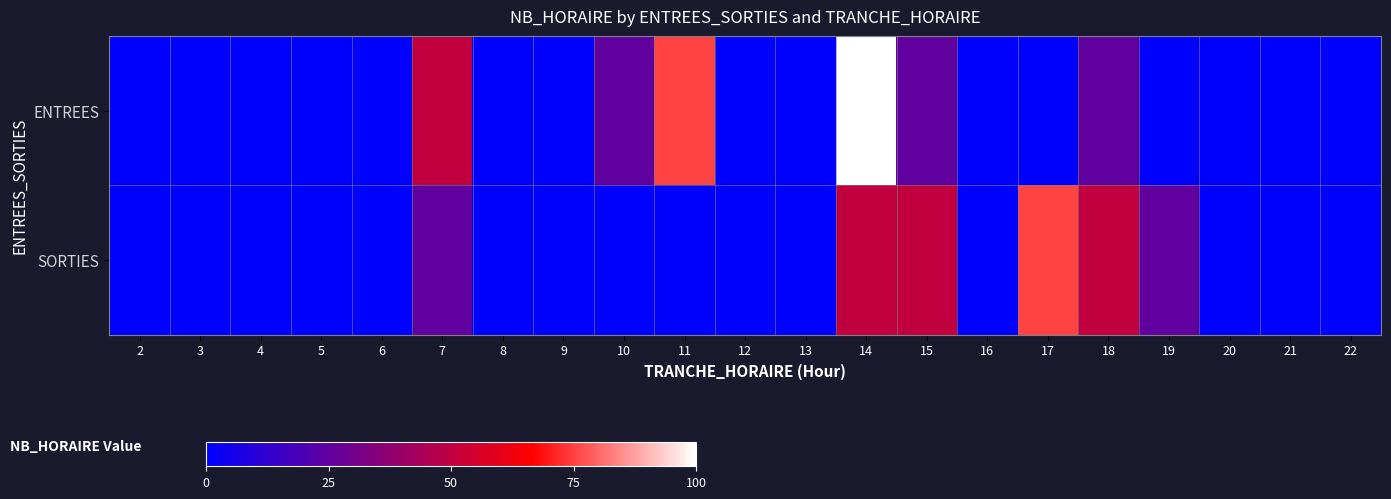

Reading left to right, list all the values displayed in this chart.

ENTREES: 2=0	3=0	4=0	5=0	6=0	7=50	8=0	9=0	10=25	11=75	12=0	13=0	14=100	15=25	16=0	17=0	18=25	19=0	20=0	21=0	22=0
SORTIES: 2=0	3=0	4=0	5=0	6=0	7=25	8=0	9=0	10=0	11=0	12=0	13=0	14=50	15=50	16=0	17=75	18=50	19=25	20=0	21=0	22=0